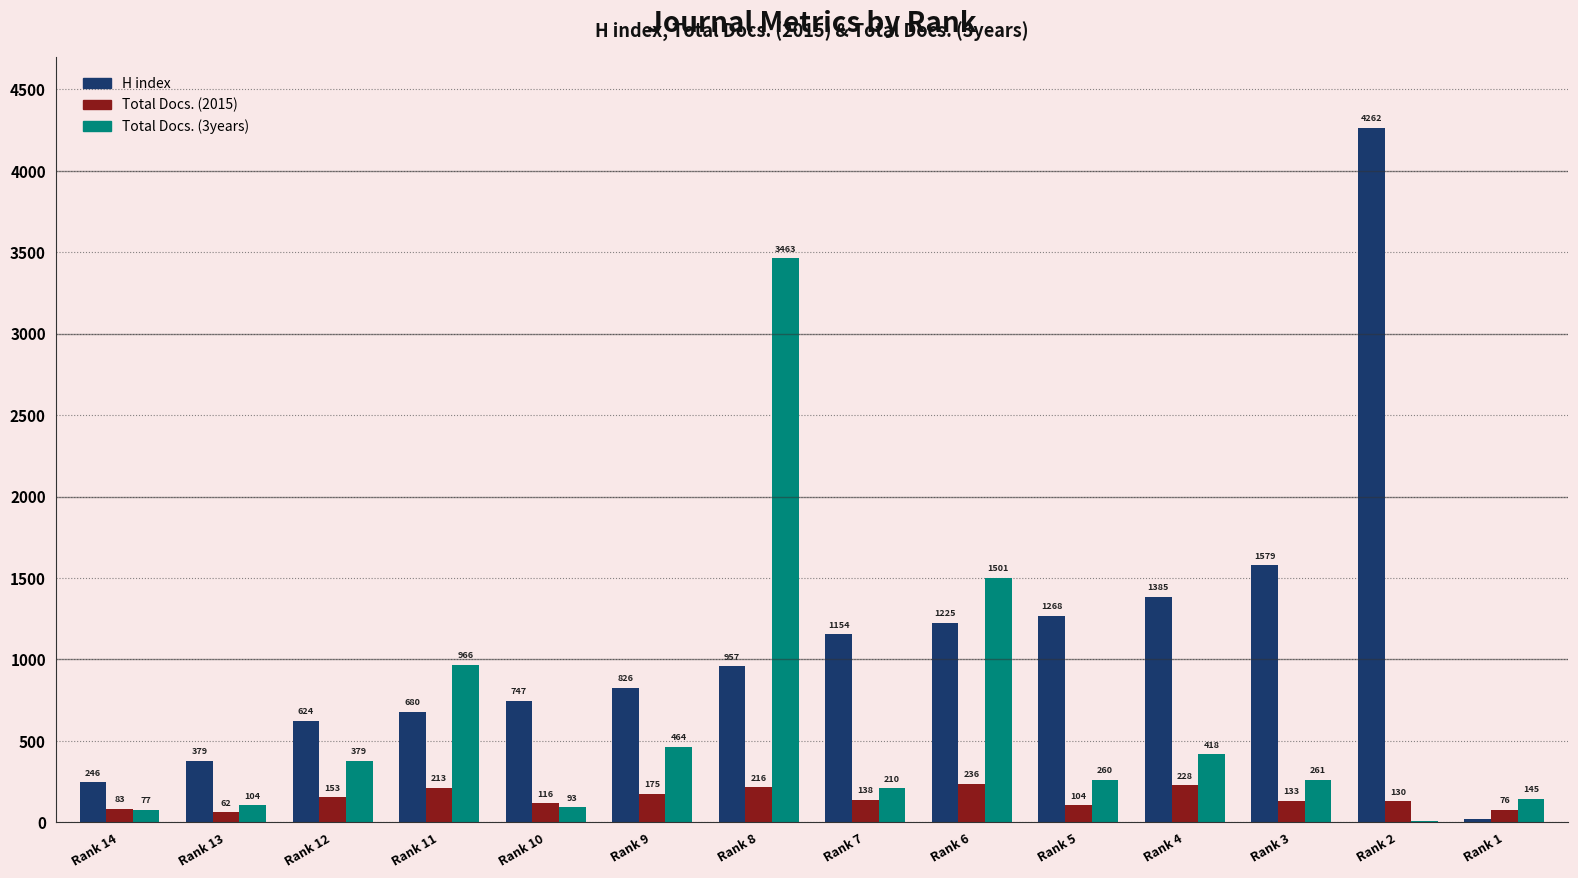

Where is H index nearest to the value 2141?

Rank 3